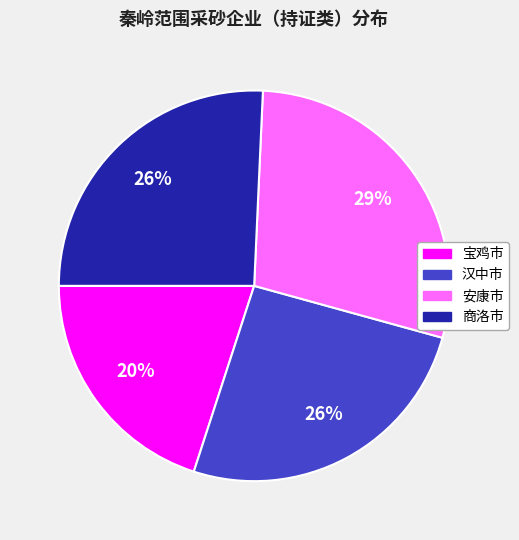

To the nearest percent, what percentage of the pie is 宝鸡市?

20%